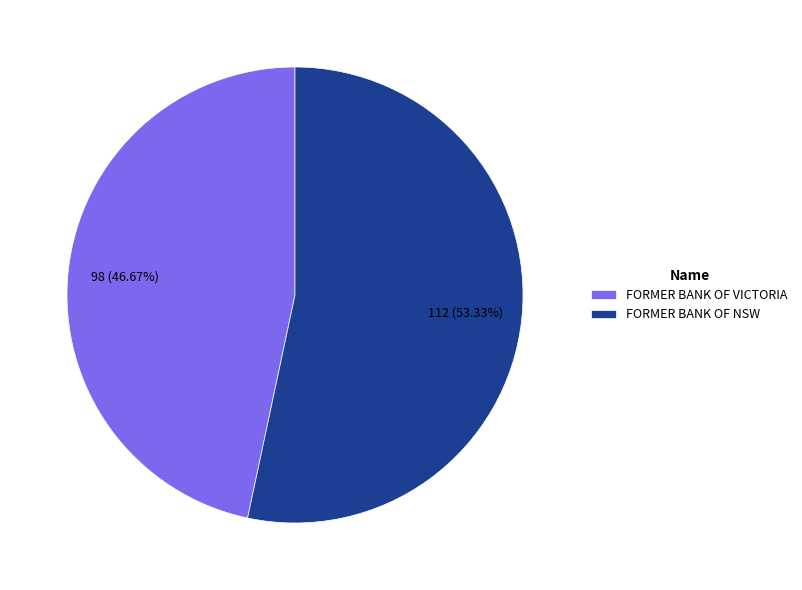

The FORMER BANK OF VICTORIA slice represents 47% of the pie. True or false?

True